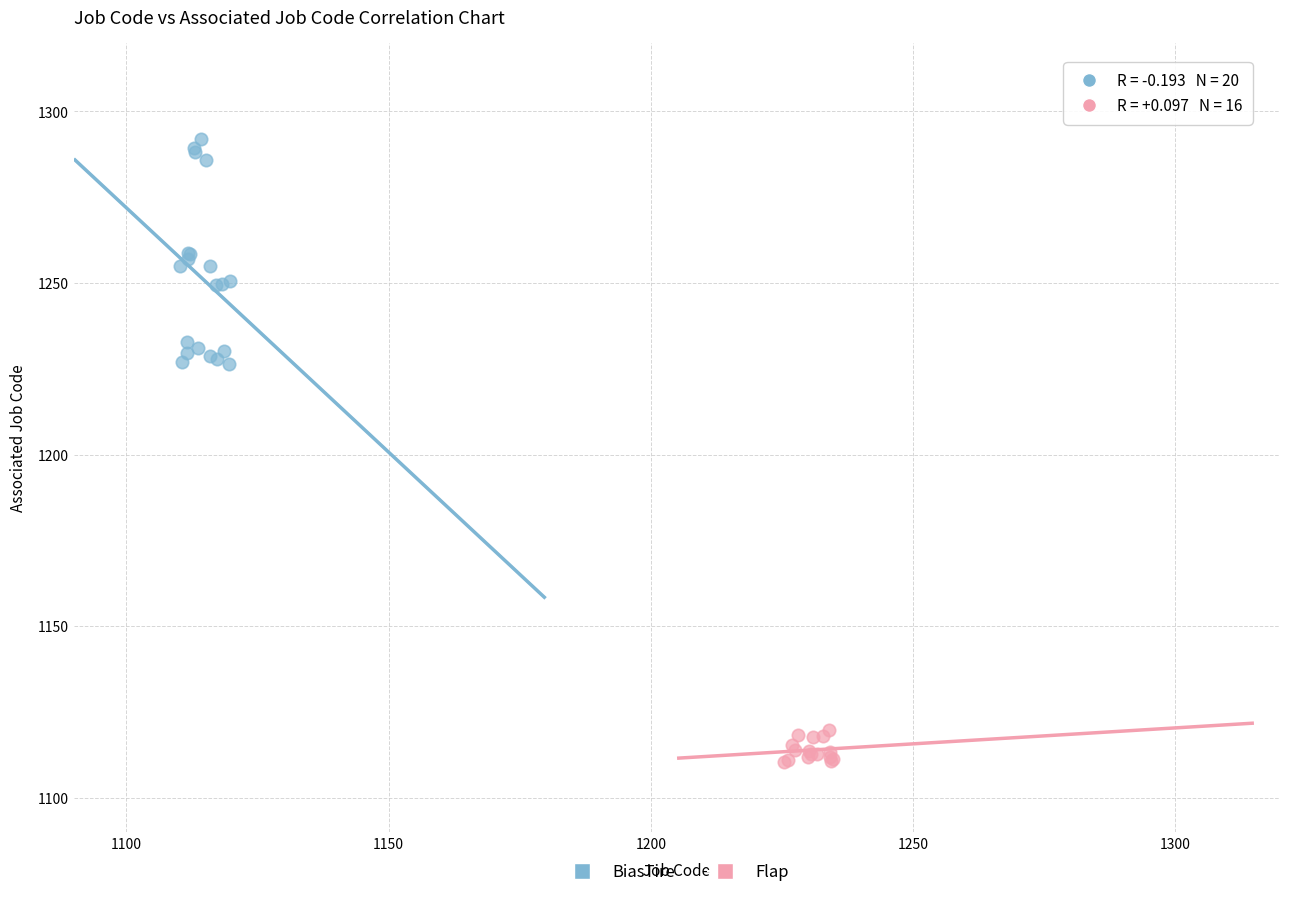

Which series has the widest spread of Y values?

BiasTire